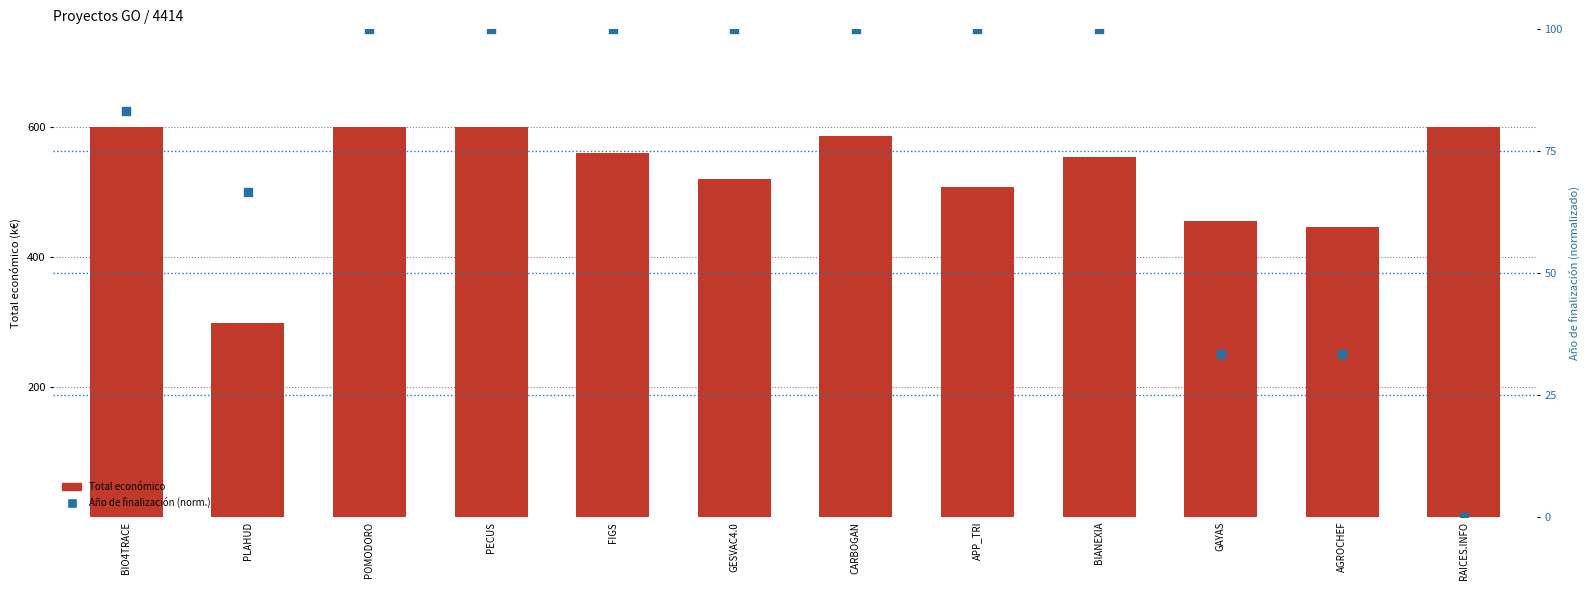

At how many categories does at least one series exceed 371948?

11